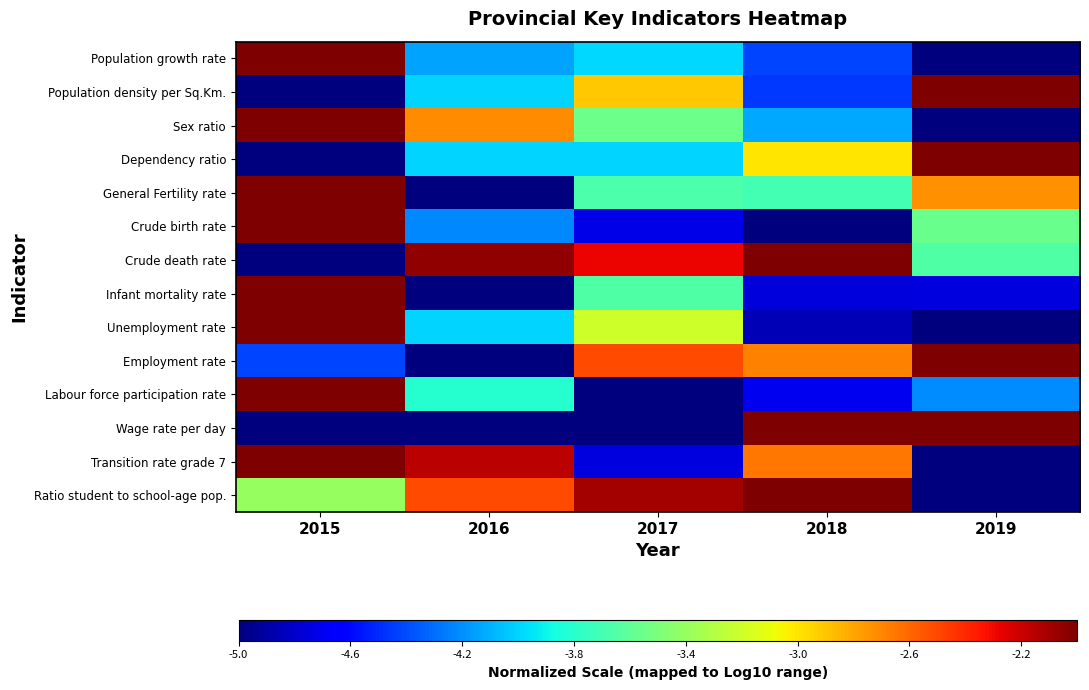

At 2016, list the series in order from largest to smallest.

Crude death rate, Transition rate grade 7, Ratio student to school-age pop., Sex ratio, Labour force participation rate, Unemployment rate, Dependency ratio, Population density per Sq.Km., Population growth rate, Crude birth rate, General Fertility rate, Infant mortality rate, Employment rate, Wage rate per day